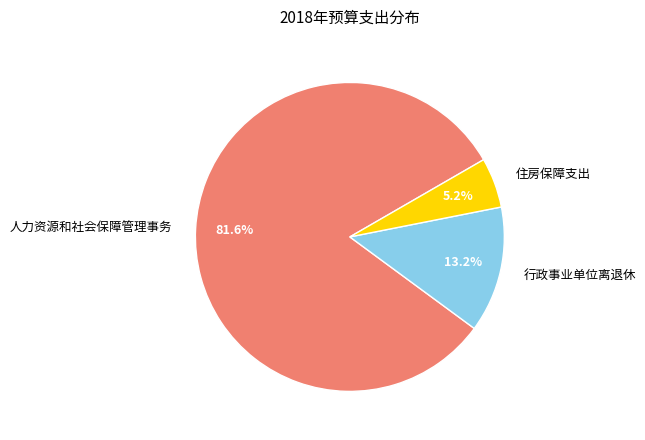

To the nearest percent, what percentage of the pie is 人力资源和社会保障管理事务?

82%